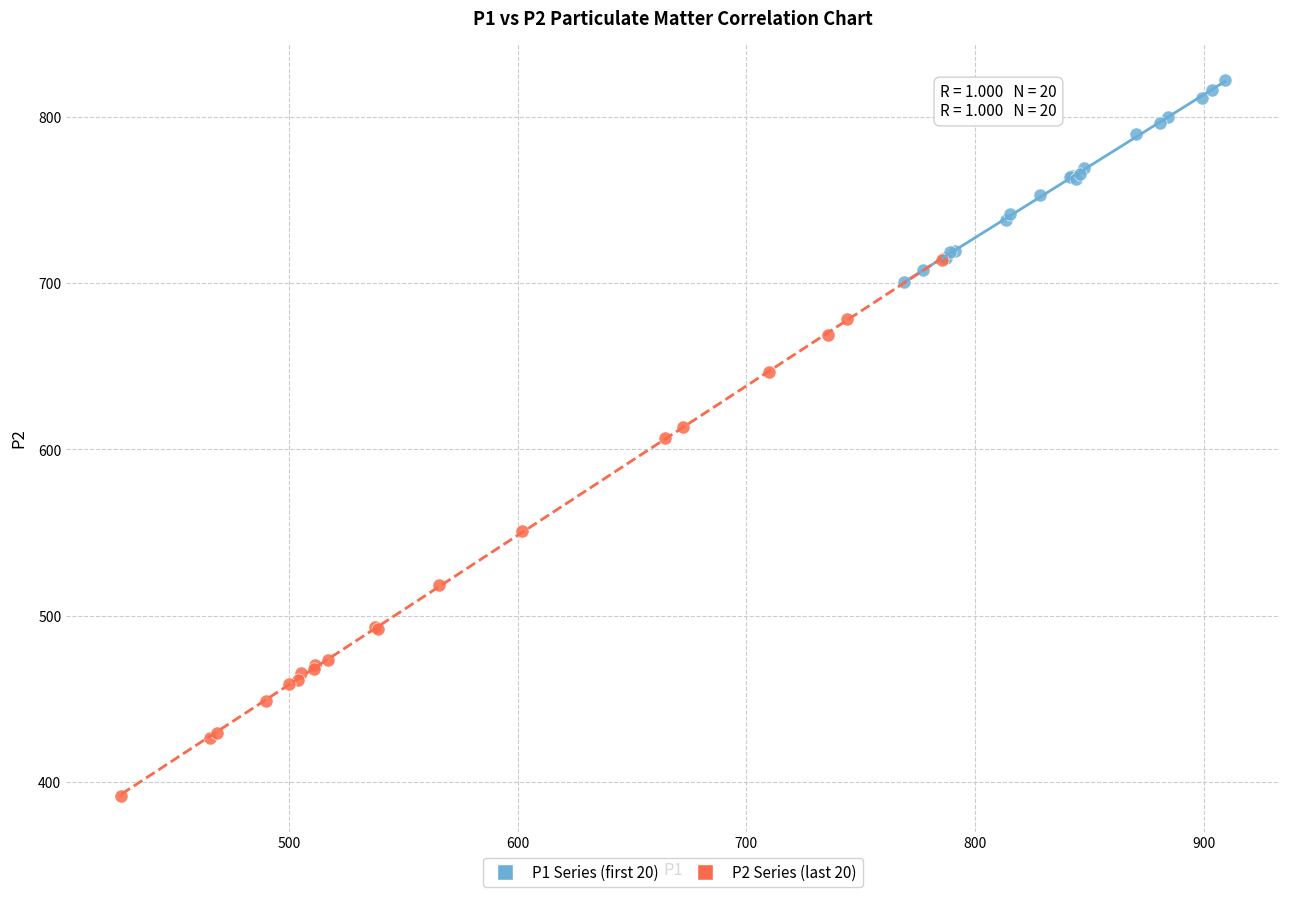

Which series contains the highest Y value?

P1 Series (first 20)